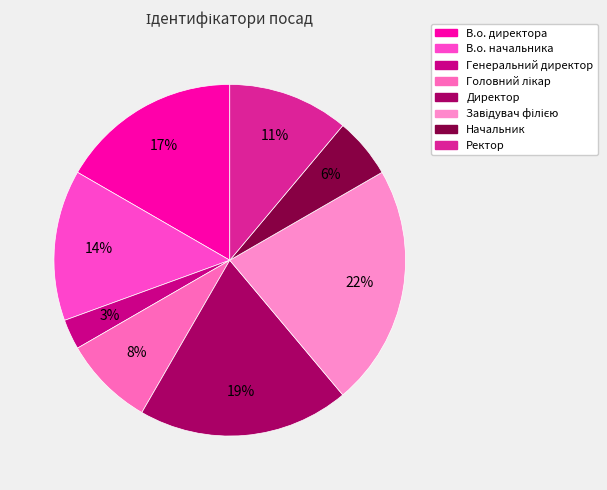

How many segments does this pie chart have?

8